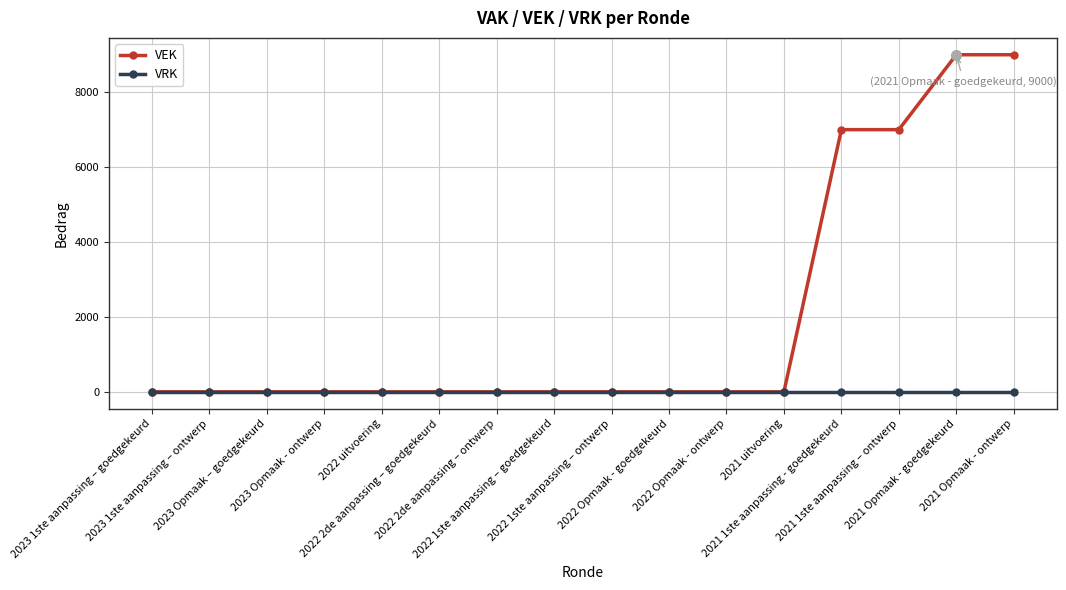

What is the maximum value shown in the chart?

9000